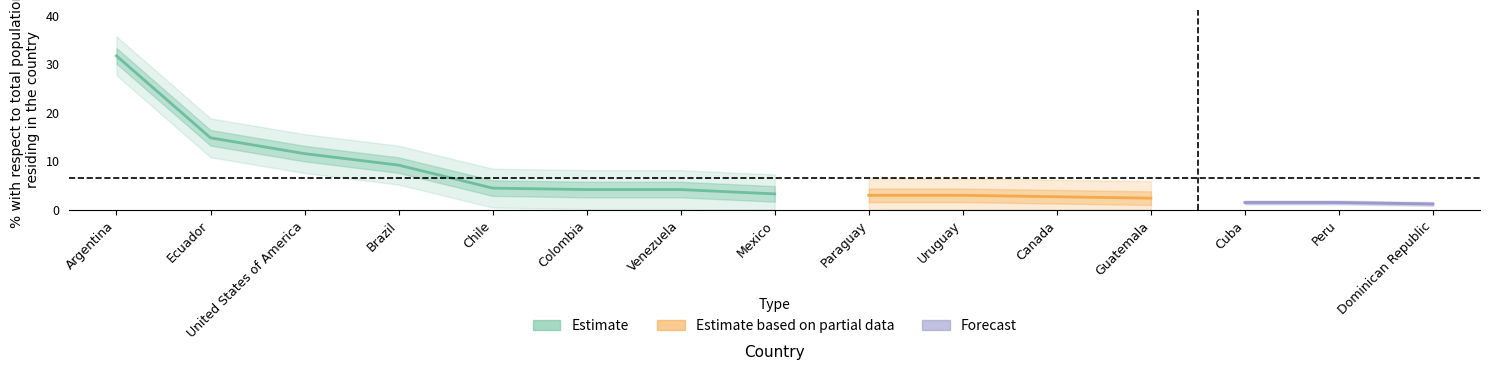

True or false: the data shows 6.0 at Ecuador.

False